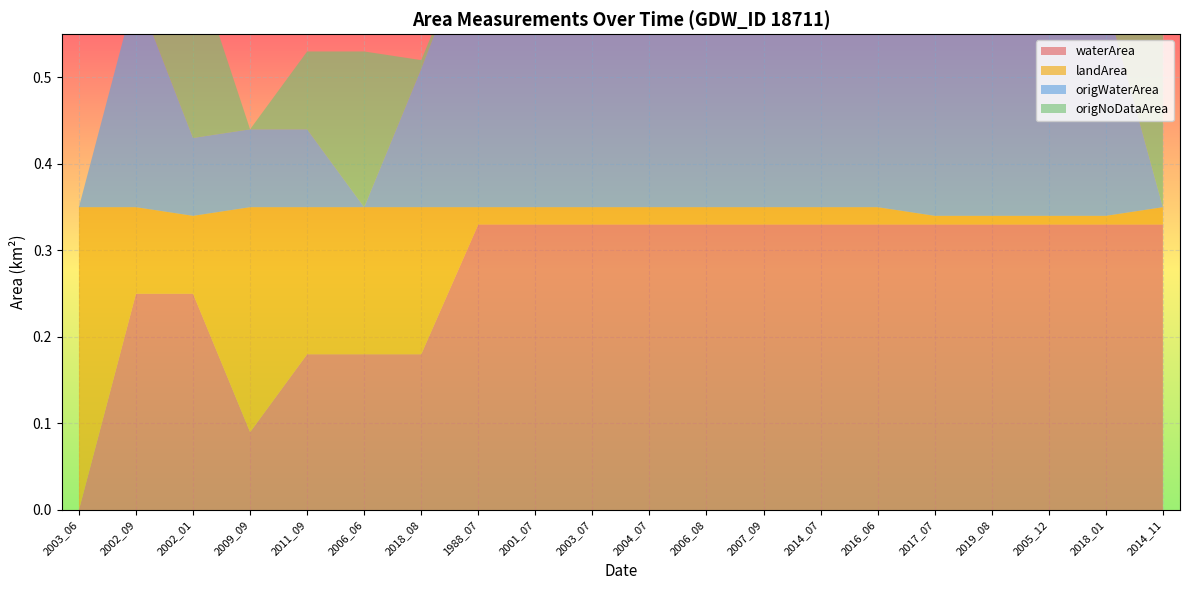

Reading left to right, list all the values displayed in this chart.

waterArea: 0.0	0.2	0.2	0.1	0.2	0.2	0.2	0.3	0.3	0.3	0.3	0.3	0.3	0.3	0.3	0.3	0.3	0.3	0.3	0.3
landArea: 0.3	0.1	0.1	0.3	0.2	0.2	0.2	0.0	0.0	0.0	0.0	0.0	0.0	0.0	0.0	0.0	0.0	0.0	0.0	0.0
origWaterArea: 0.0	0.2	0.1	0.1	0.1	0.0	0.2	0.3	0.3	0.3	0.3	0.3	0.3	0.3	0.3	0.3	0.3	0.3	0.2	0.0
origNoDataArea: 0.0	0.0	0.2	0.0	0.1	0.2	0.0	0.0	0.0	0.0	0.0	0.0	0.0	0.0	0.0	0.0	0.0	0.1	0.1	0.3